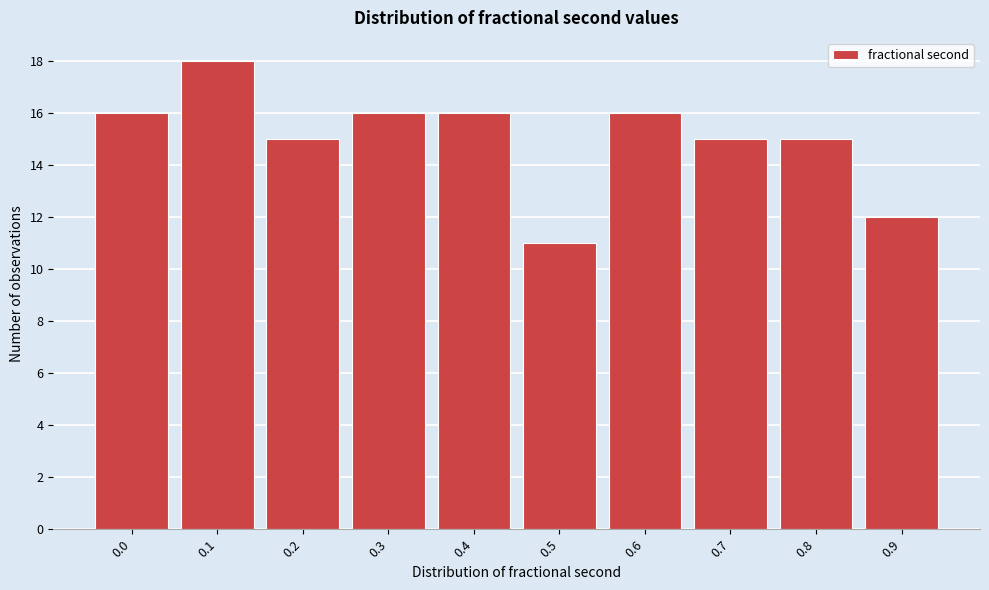

Reading right to left, transcribe all the data shown in this chart.

0.9=12	0.8=15	0.7=15	0.6=16	0.5=11	0.4=16	0.3=16	0.2=15	0.1=18	0.0=16